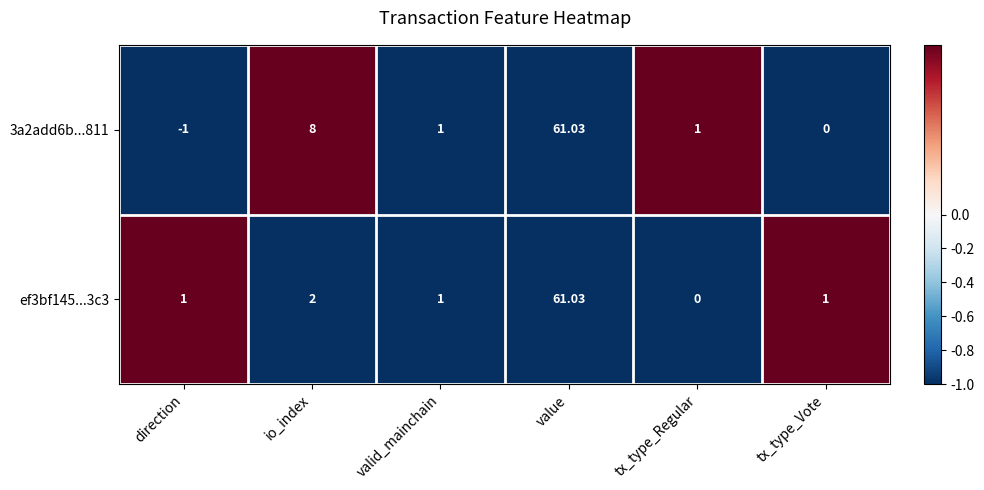

Which series has the largest total across all categories?

3a2add6b...811